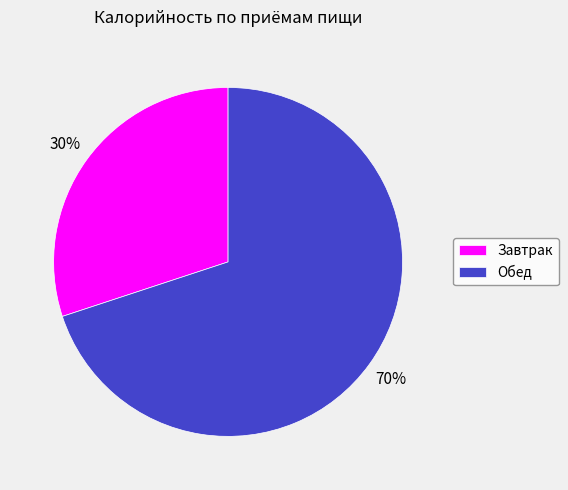

True or false: Обед accounts for 70% of the total.

True